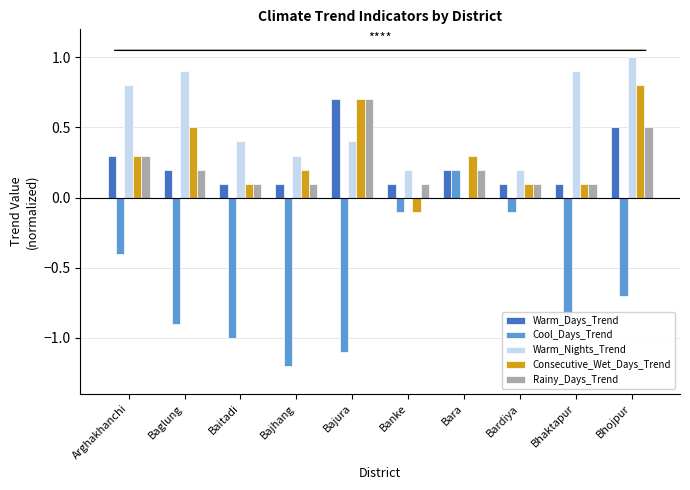

At which category is the sum across all series the highest?

Bhojpur